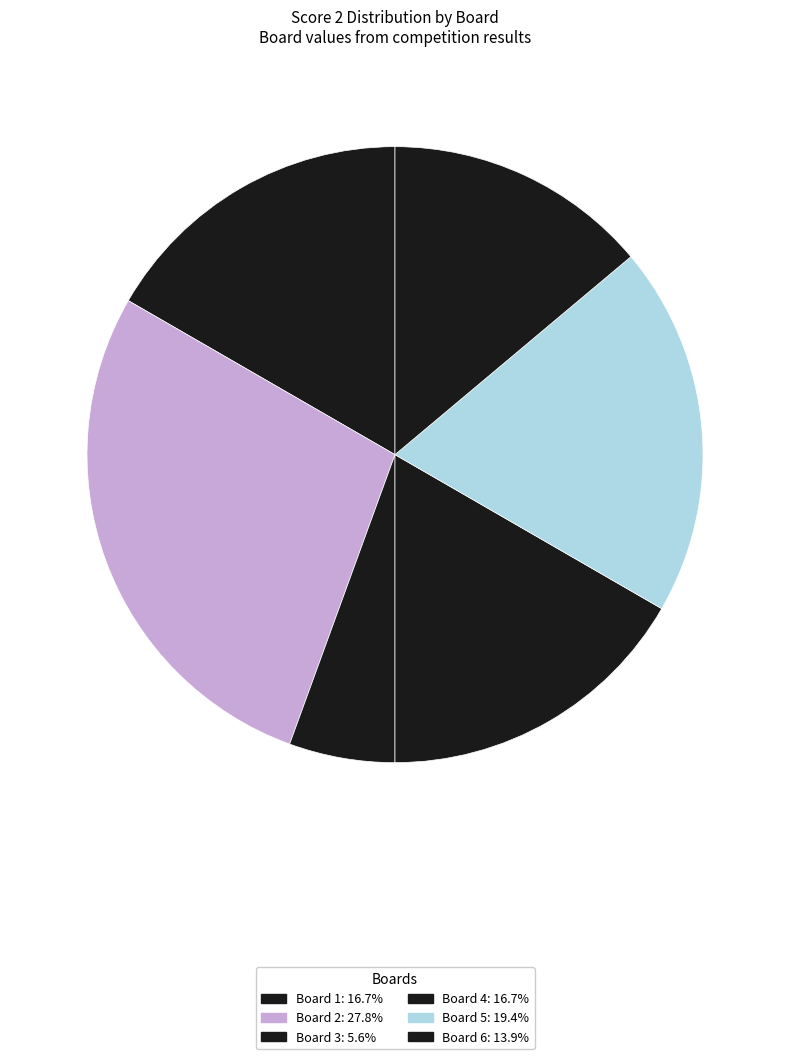

Which slice is the largest?

2